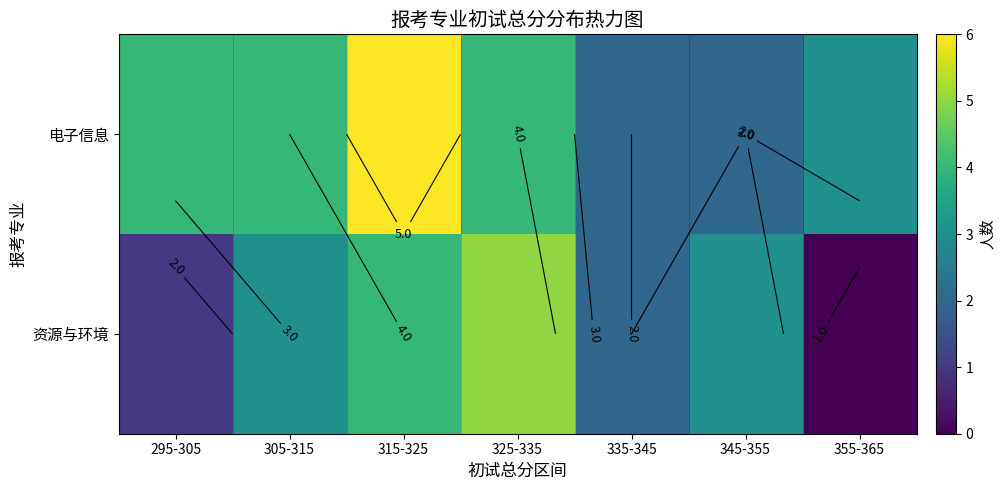

Between 305-315 and 315-325, which series saw the biggest shift?

电子信息